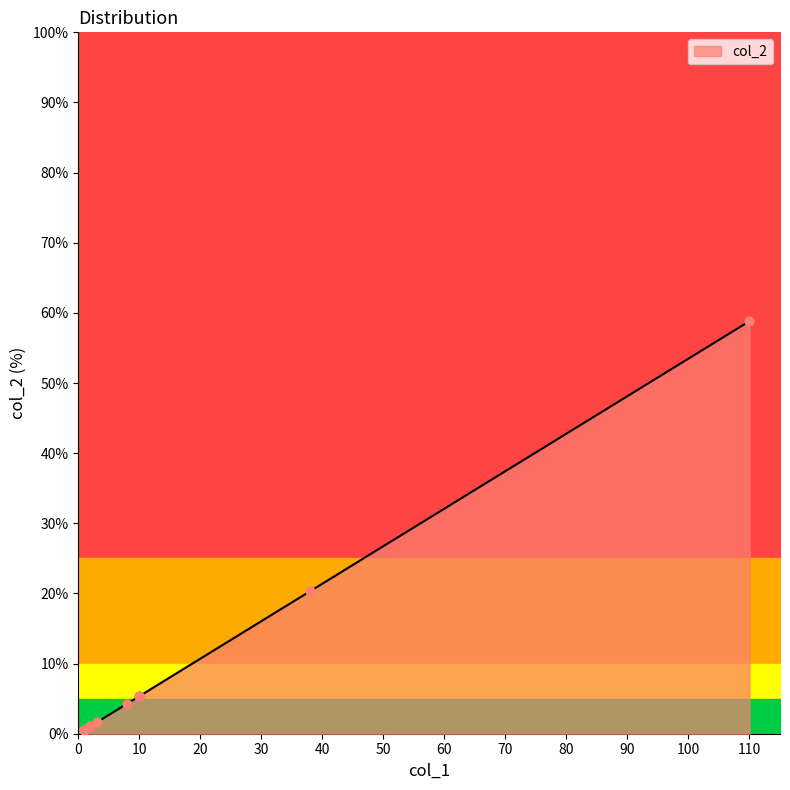

Between 2 and 1, which is larger?

2